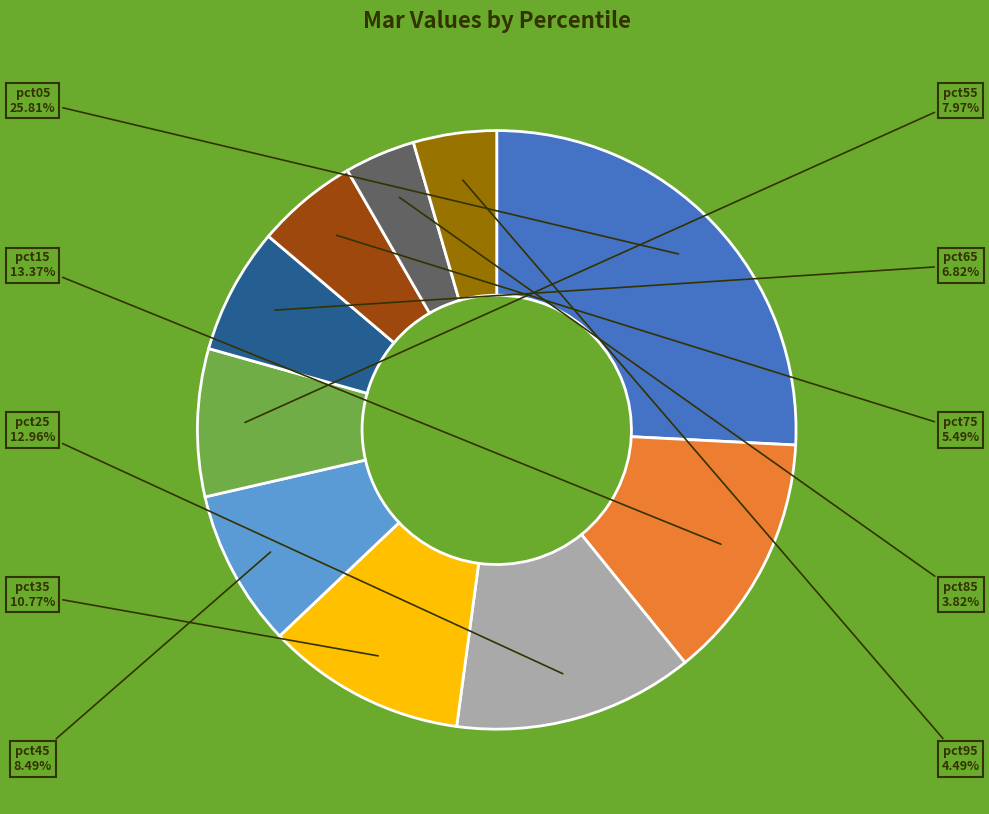

To the nearest percent, what is the average slice percentage?

10%